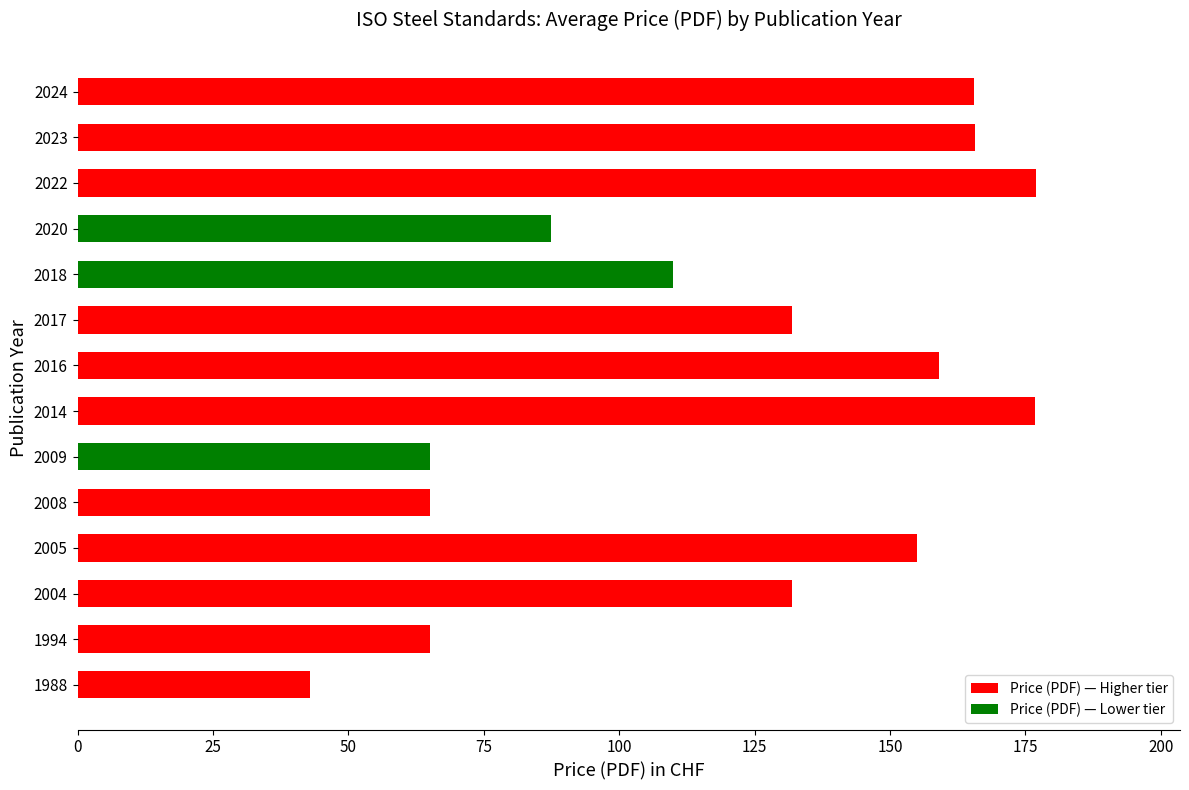

What is the minimum value shown in the chart?

43.0